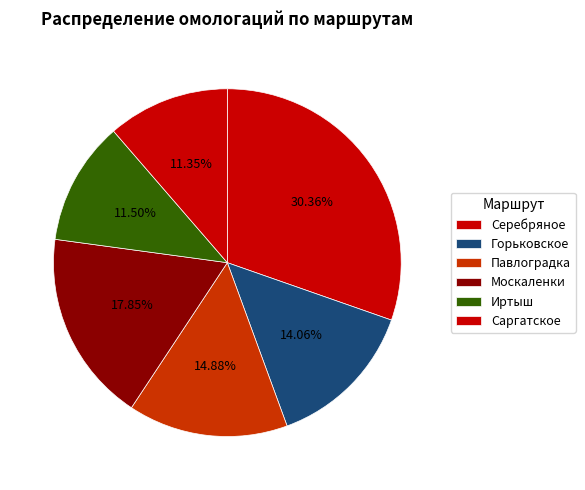

To the nearest percent, what is the combined percentage of Иртыш and Павлоградка?

26%